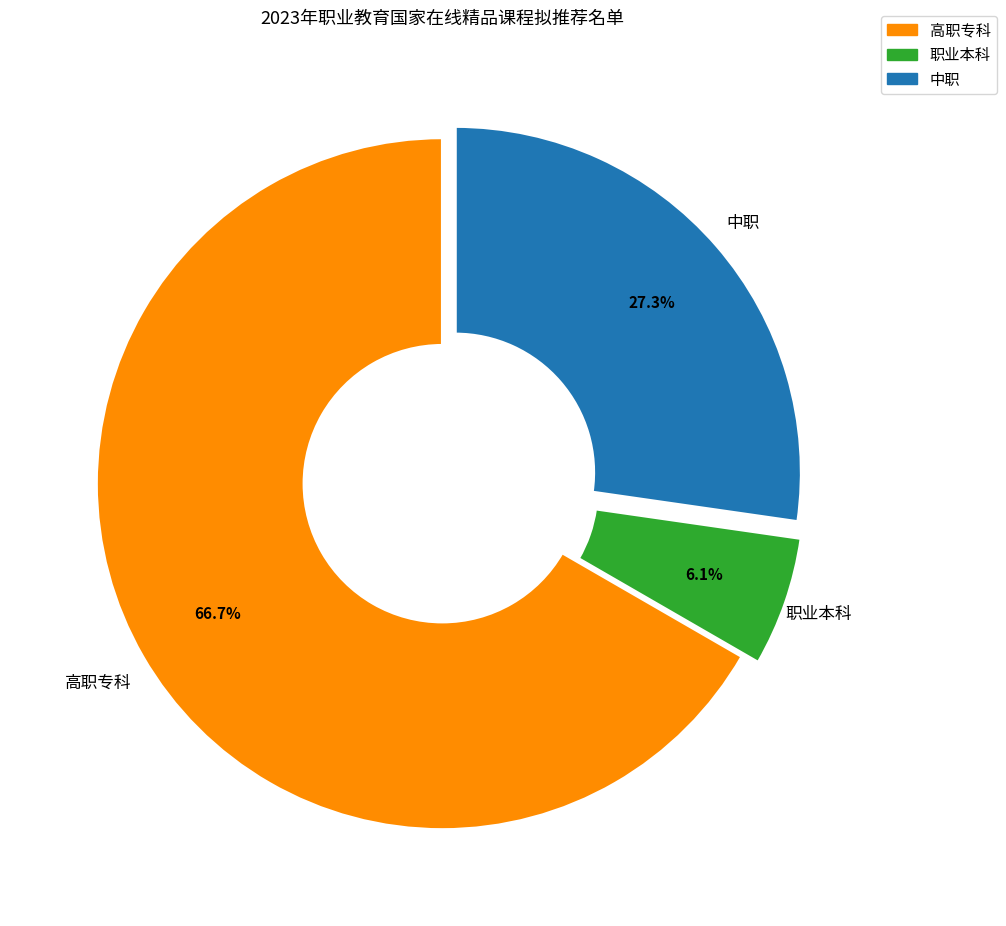

To the nearest percent, what is the average slice percentage?

33%